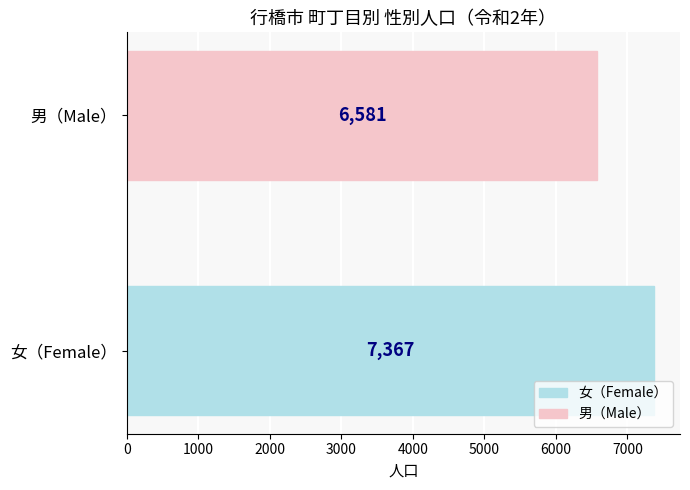

Which series has the largest range (max minus min)?

女（Female）